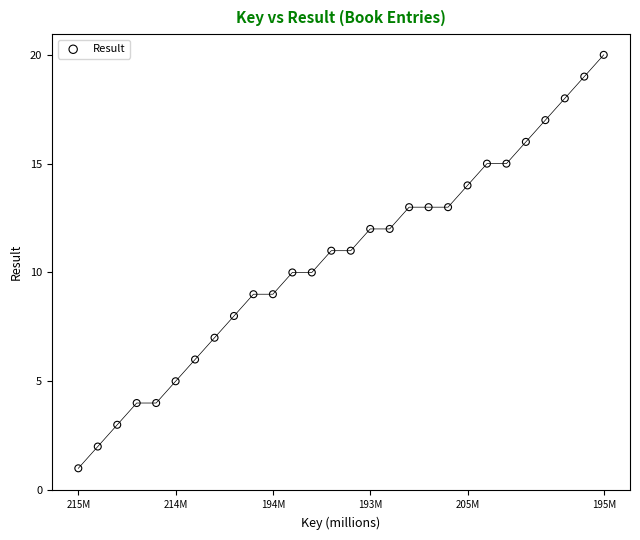

What is the range of Y values (max minus min)?

19